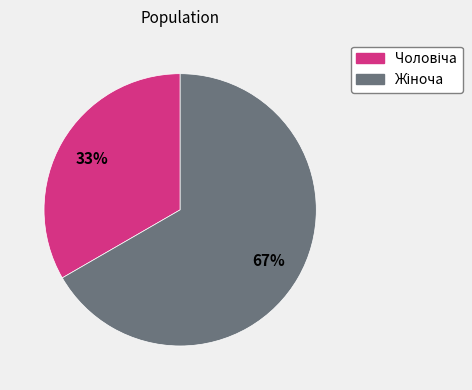

To the nearest percent, what is the average slice percentage?

50%